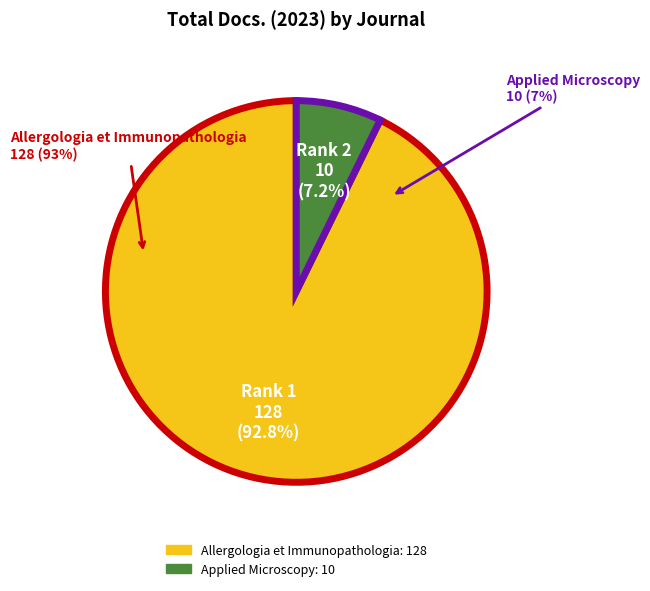

Which category has the biggest portion of the pie?

Allergologia et Immunopathologia (Rank 1)